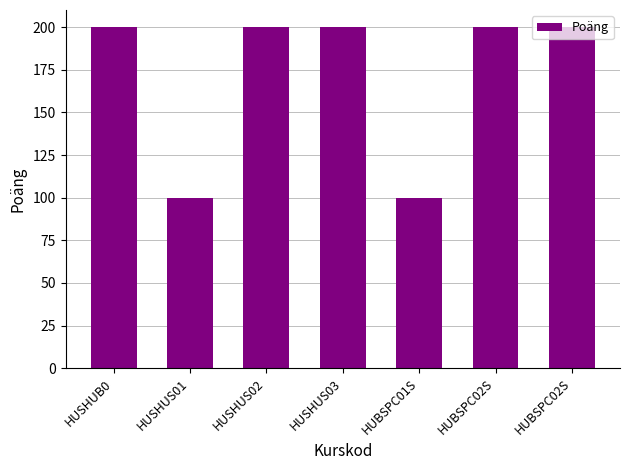

Are the bars grouped side by side (vs. stacked)?

No